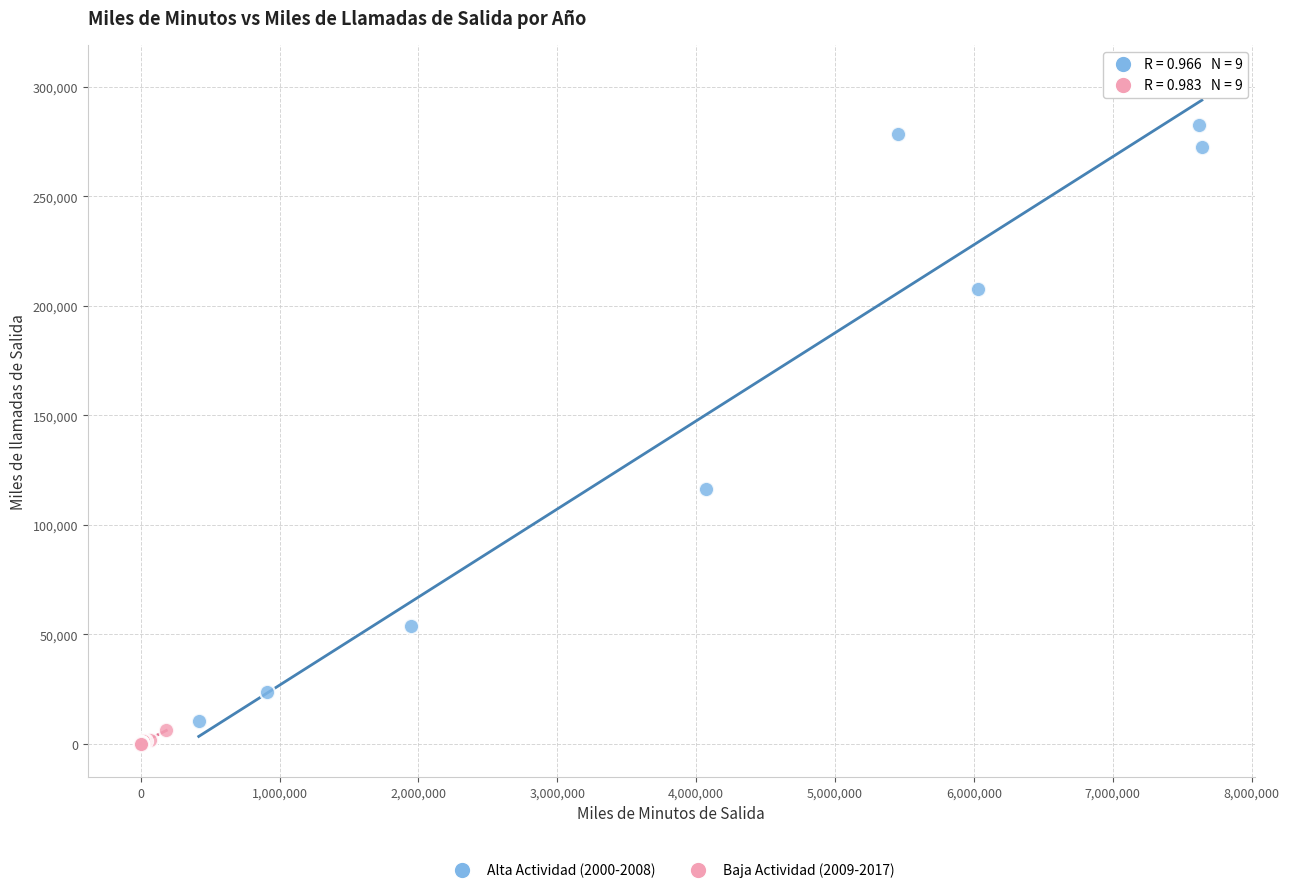

Which series contains the highest Y value?

Alta Actividad (2000-2008)